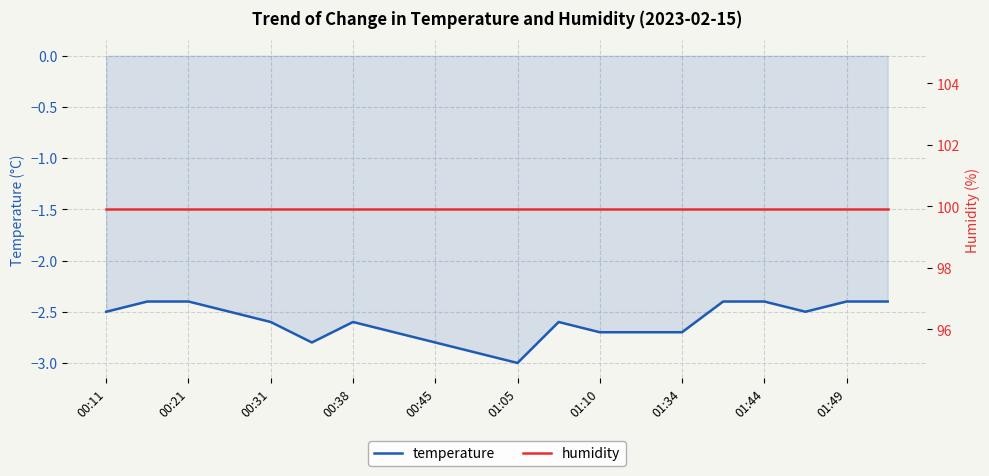

True or false: temperature and humidity cross at least once.

False